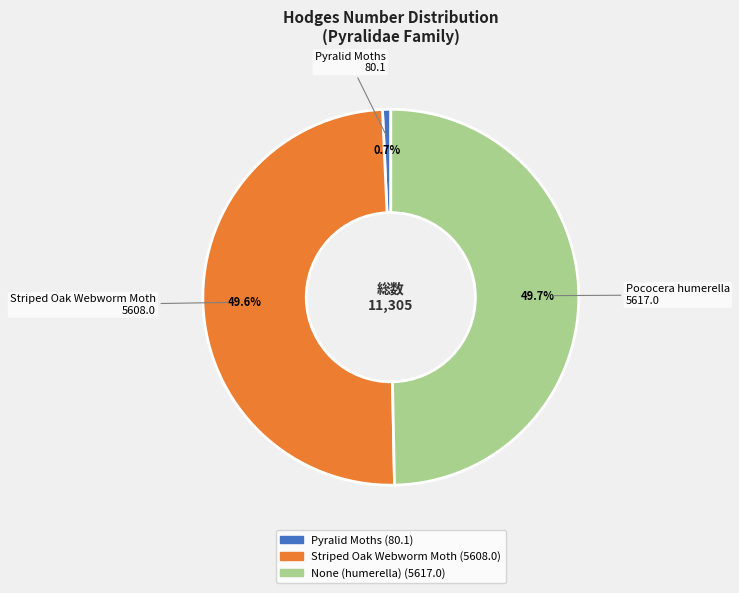

To the nearest percent, what is the average slice percentage?

33%